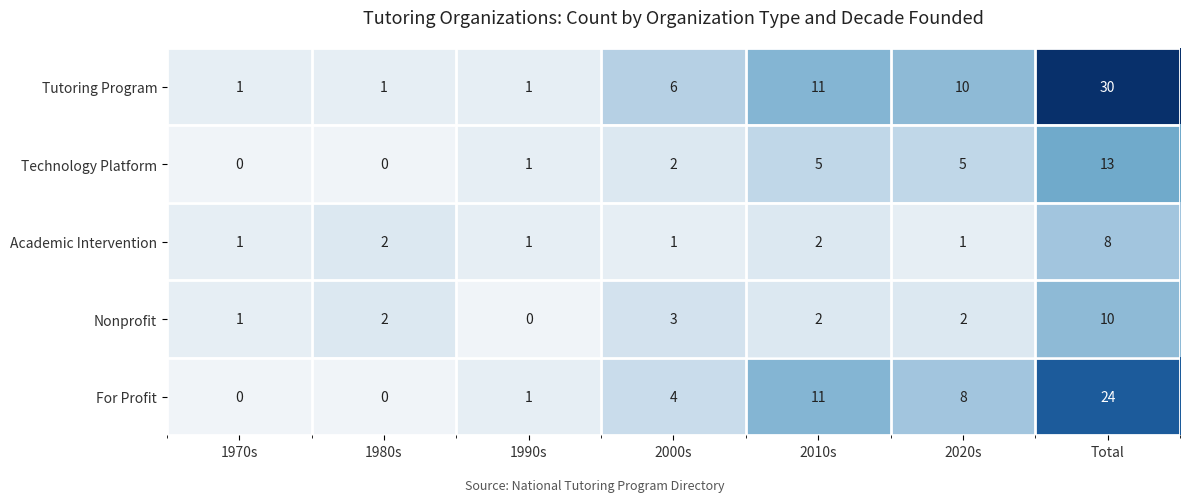

The Tutoring Program series shows 2 at 1970s. True or false?

False